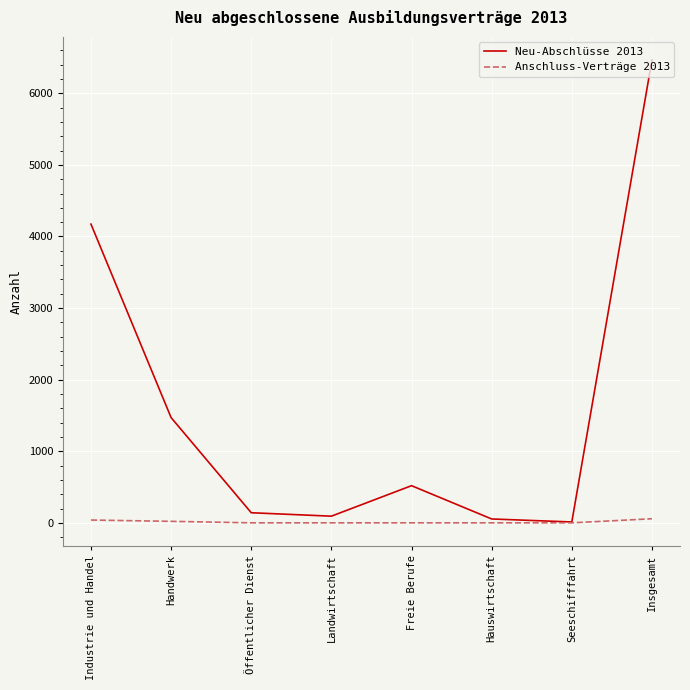

What value does the Neu-Abschlüsse 2013 series have at Landwirtschaft, to the nearest 50?

100